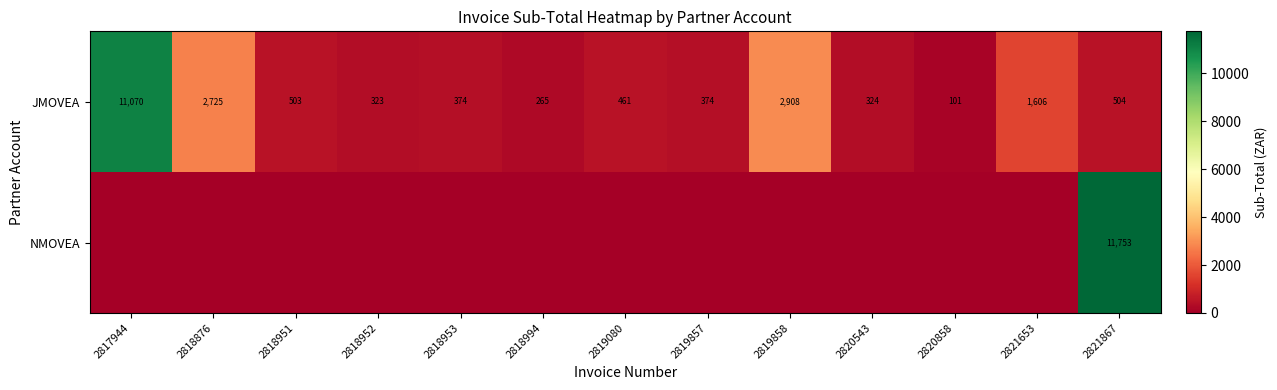

True or false: JMOVEA has a value of 2131 at 2821653.

False